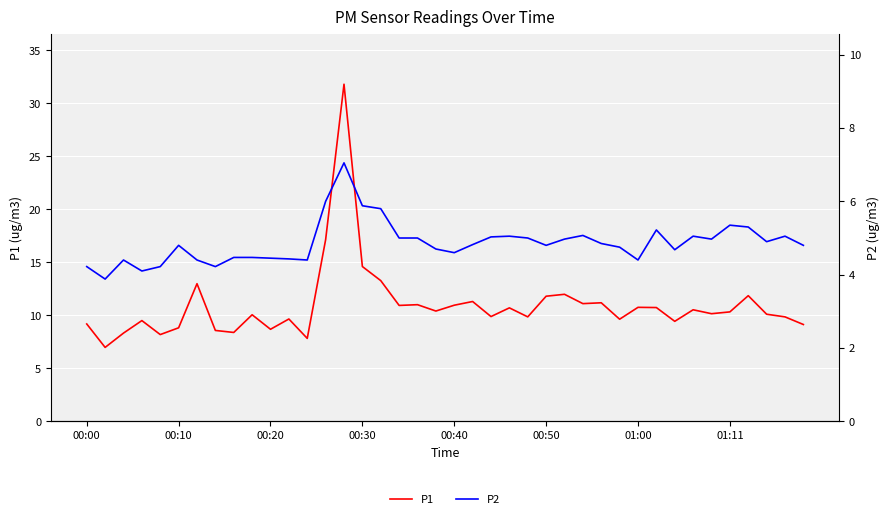

What is the minimum value shown in the chart?

3.9